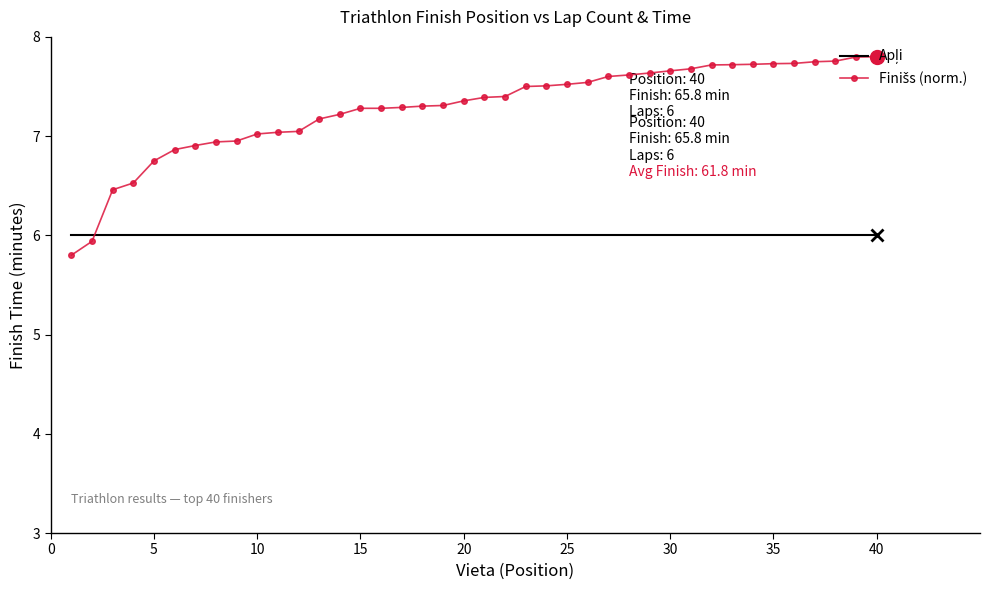

What is the maximum value shown in the chart?

7.8